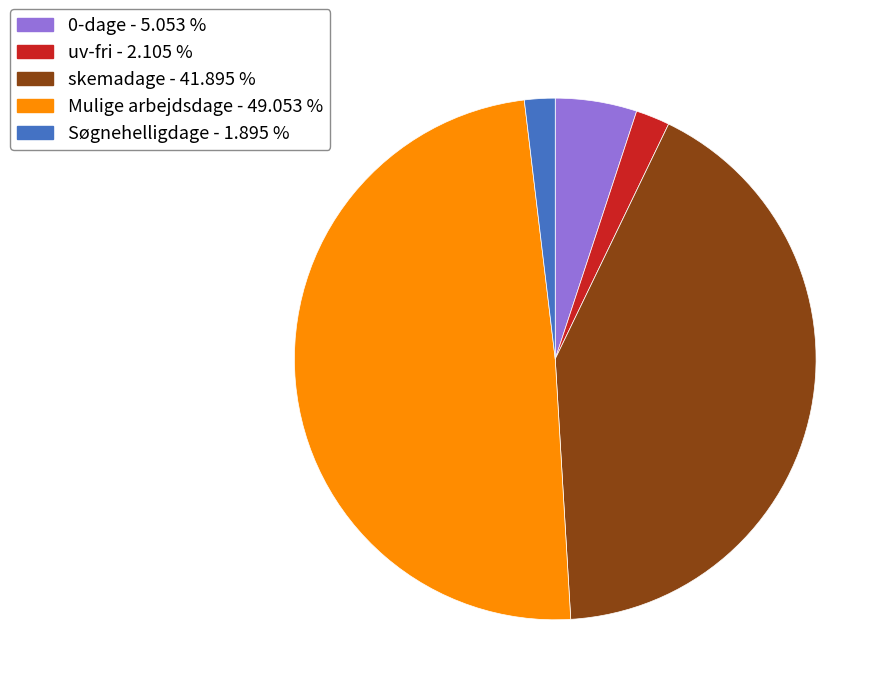

How many segments does this pie chart have?

5